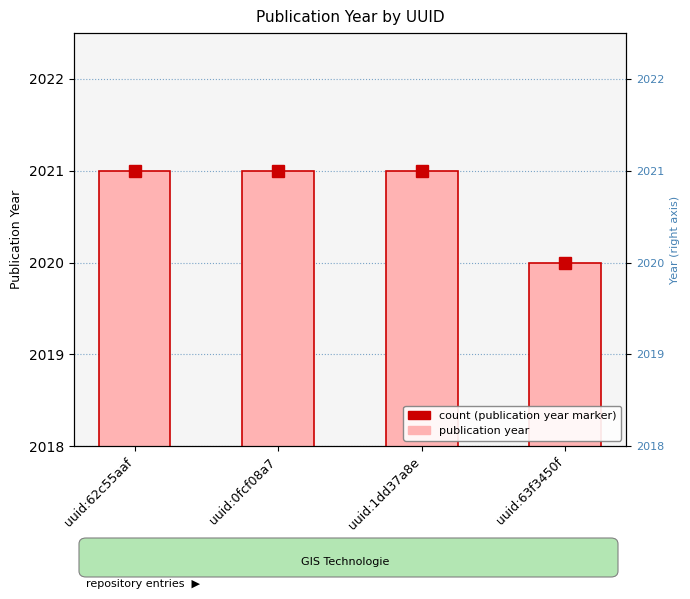

Rank the categories by value from lowest to highest.

uuid:63f3450f, uuid:62c55aaf, uuid:0fcf08a7, uuid:1dd37a8e